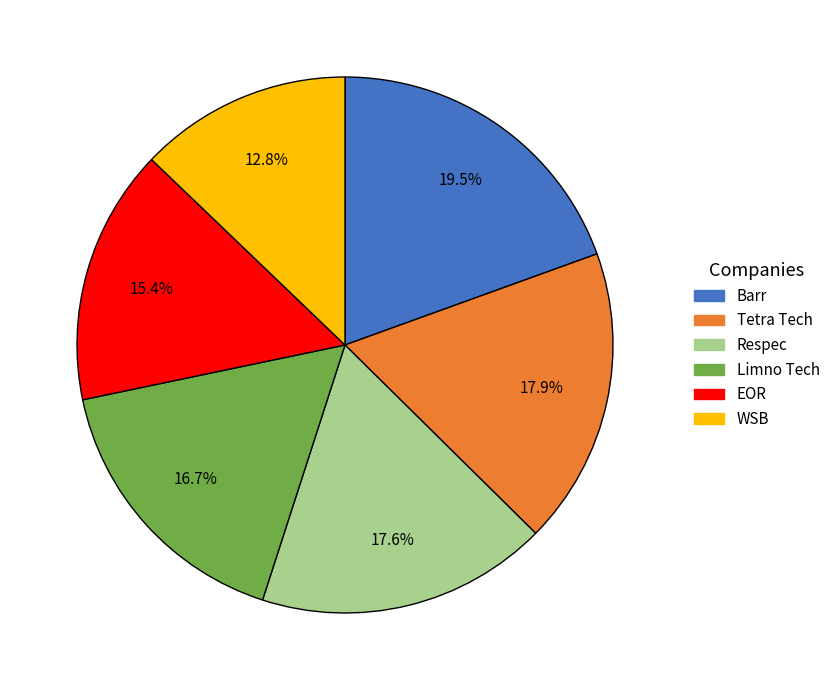

What percentage is the Tetra Tech slice, to the nearest percent?

18%